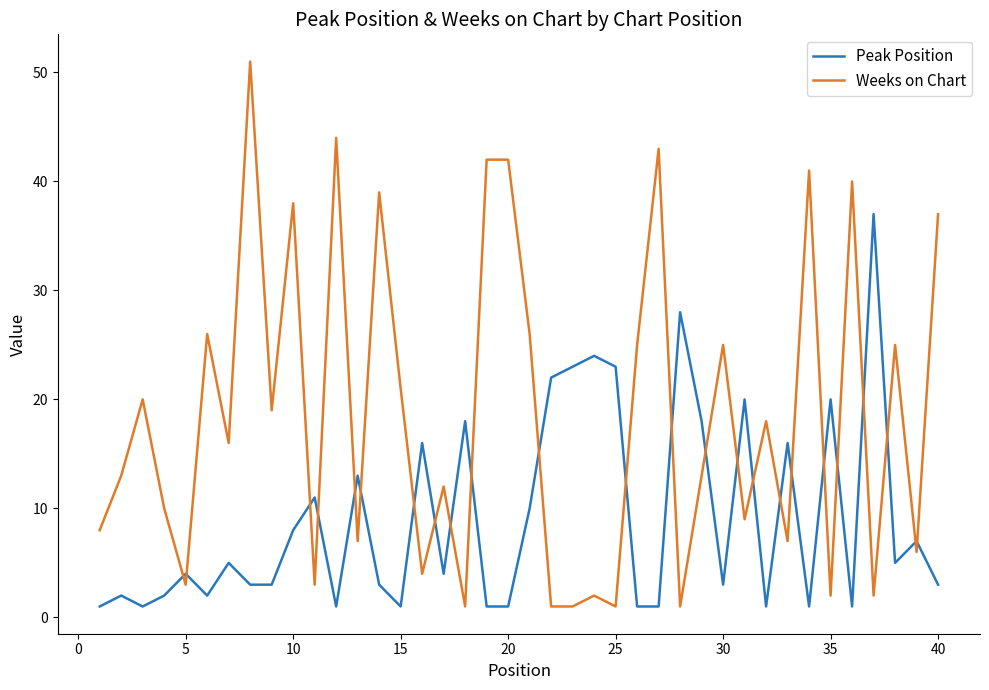

Does the chart have visible grid lines?

No